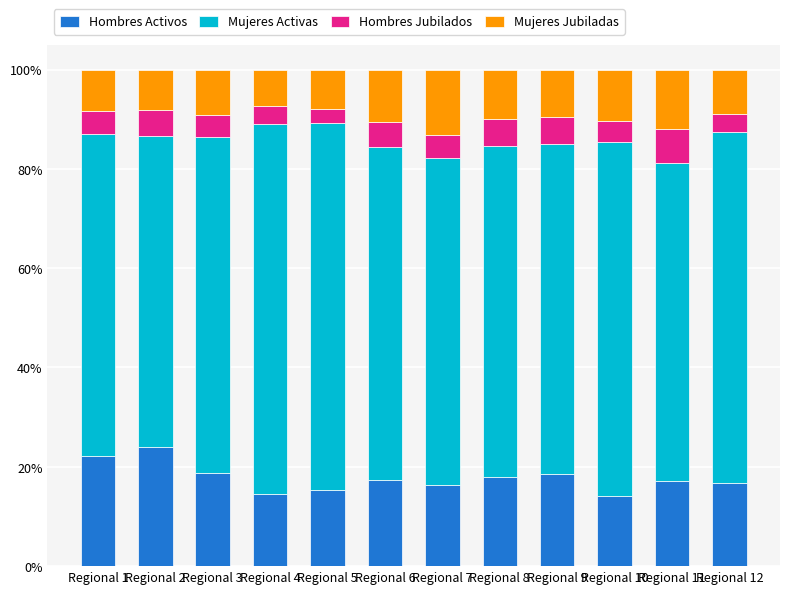

What is the sum of the Hombres Activos values at Regional 4 and Regional 8?

32.4